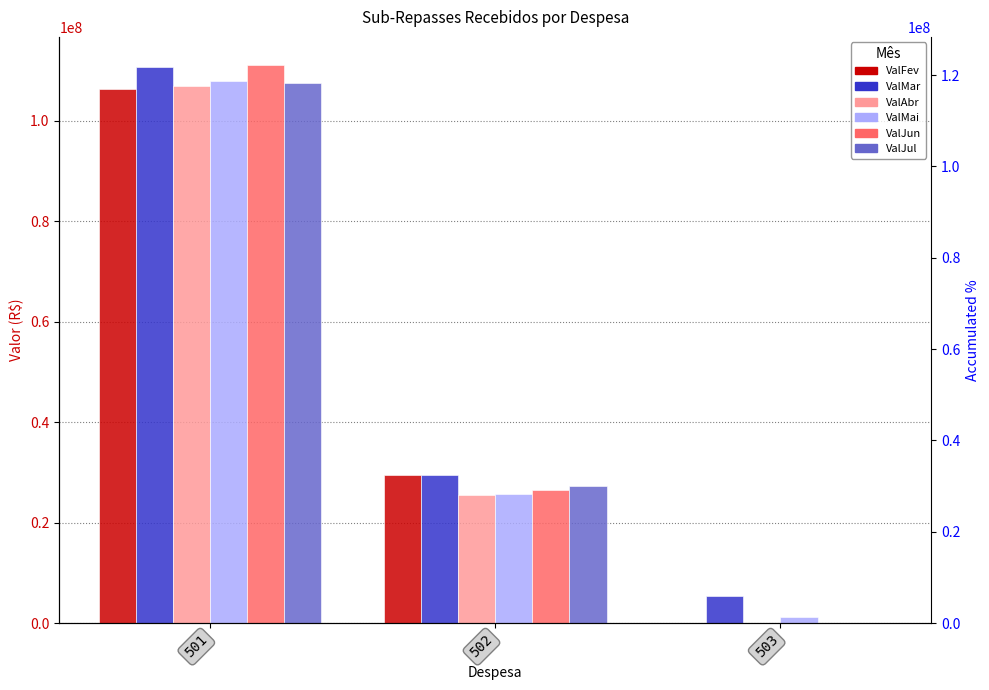

List the series in order of their peak value, highest first.

ValJun, ValMar, ValMai, ValJul, ValAbr, ValFev